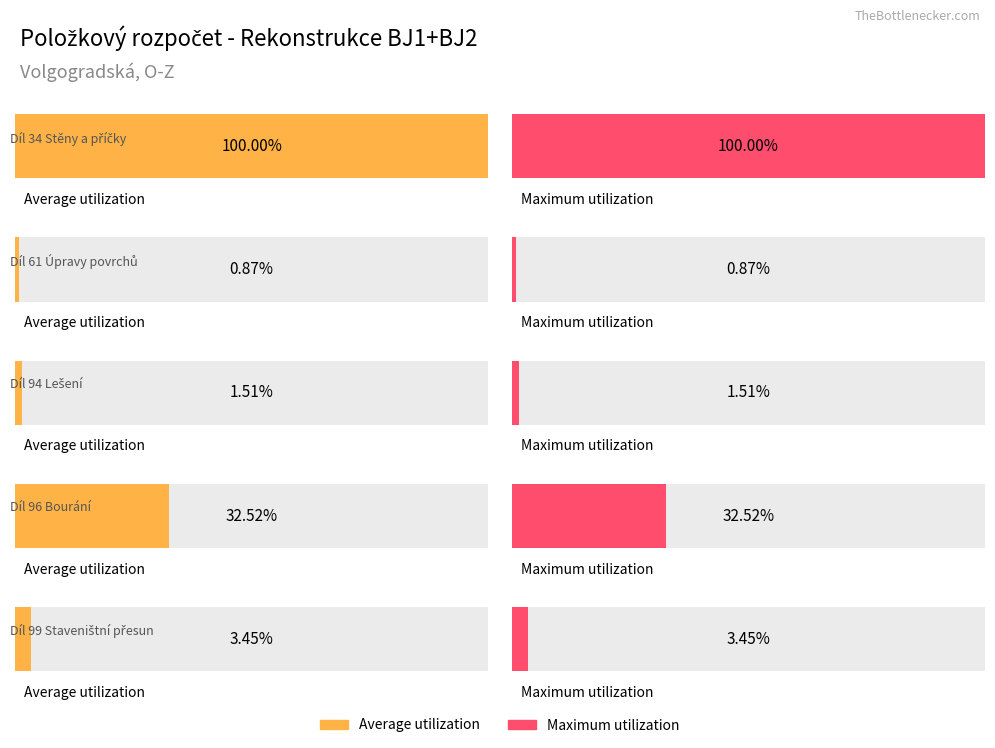

Rank the categories by Maximum utilization value from highest to lowest.

Díl 34 Stěny a příčky, Díl 96 Bourání, Díl 99 Staveništní přesun, Díl 94 Lešení, Díl 61 Úpravy povrchů